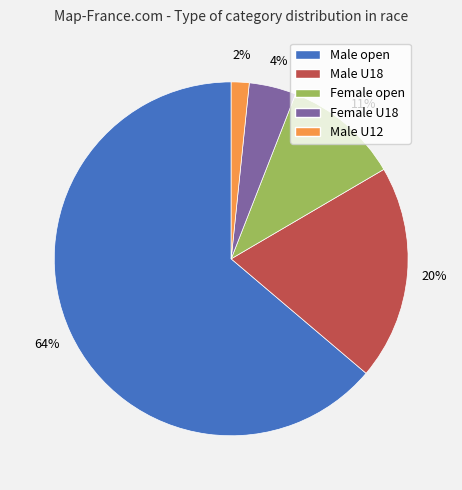

Which slice is the largest?

Male open